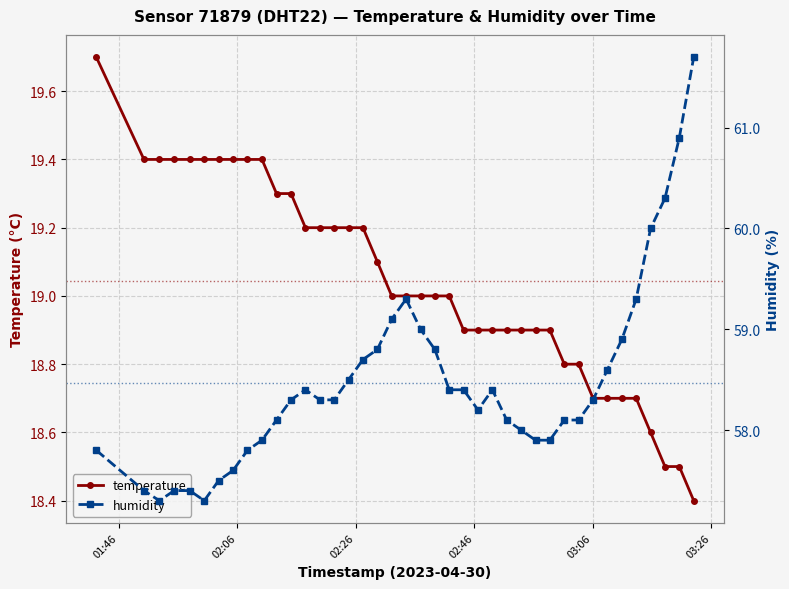

True or false: temperature has more than 0 interior local peaks.

False